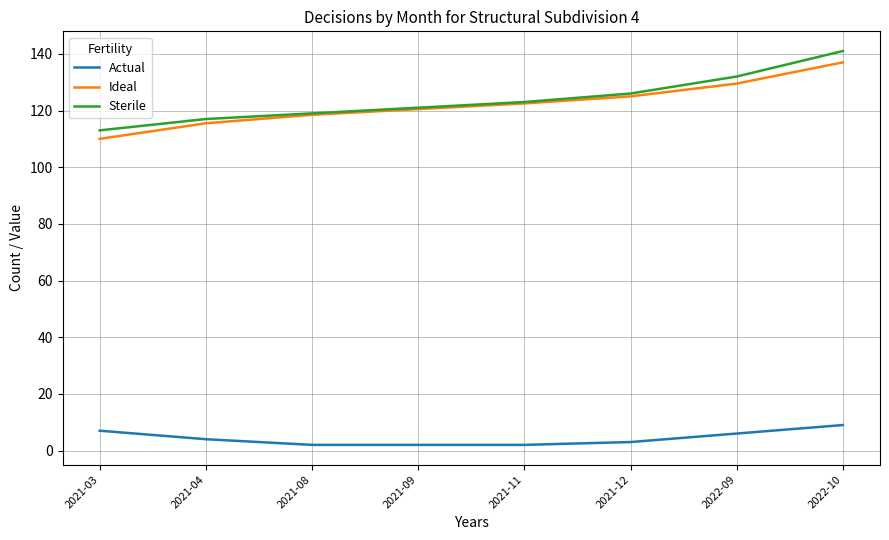

True or false: Actual and Sterile intersect in this chart.

False